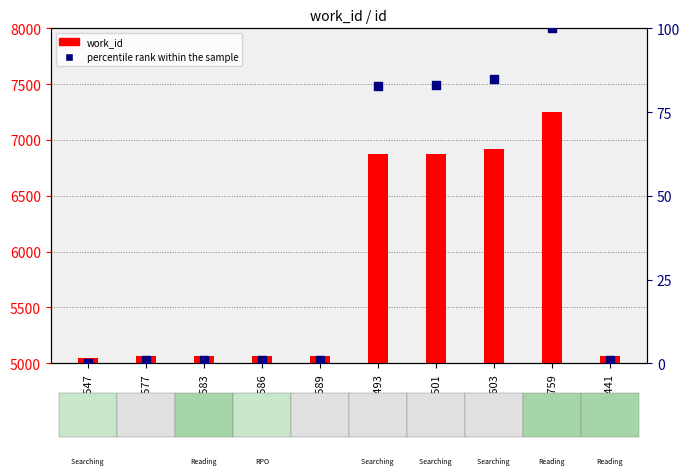

What is the total value across all series at 18493?

6954.8